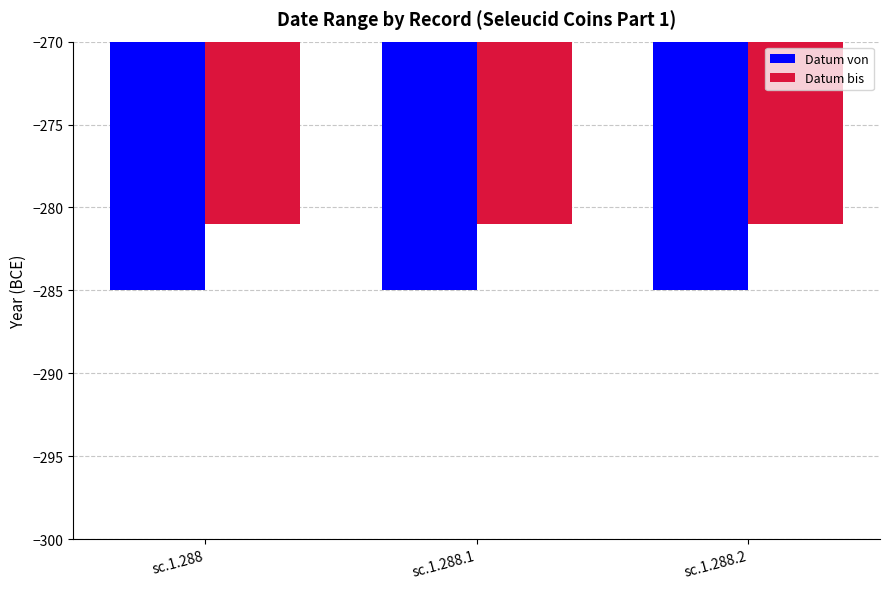

Rank the series by their average value, from highest to lowest.

Datum bis, Datum von